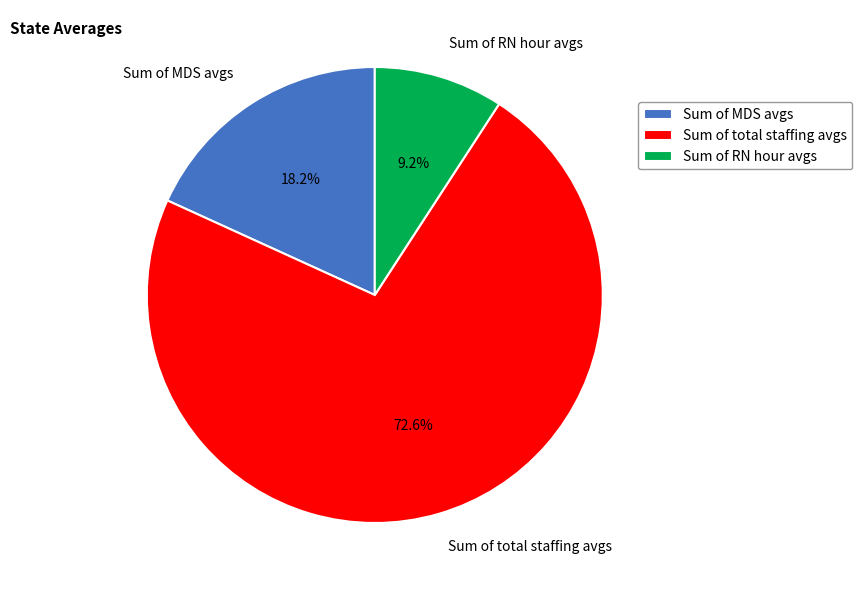

Count the number of slices in the pie.

3